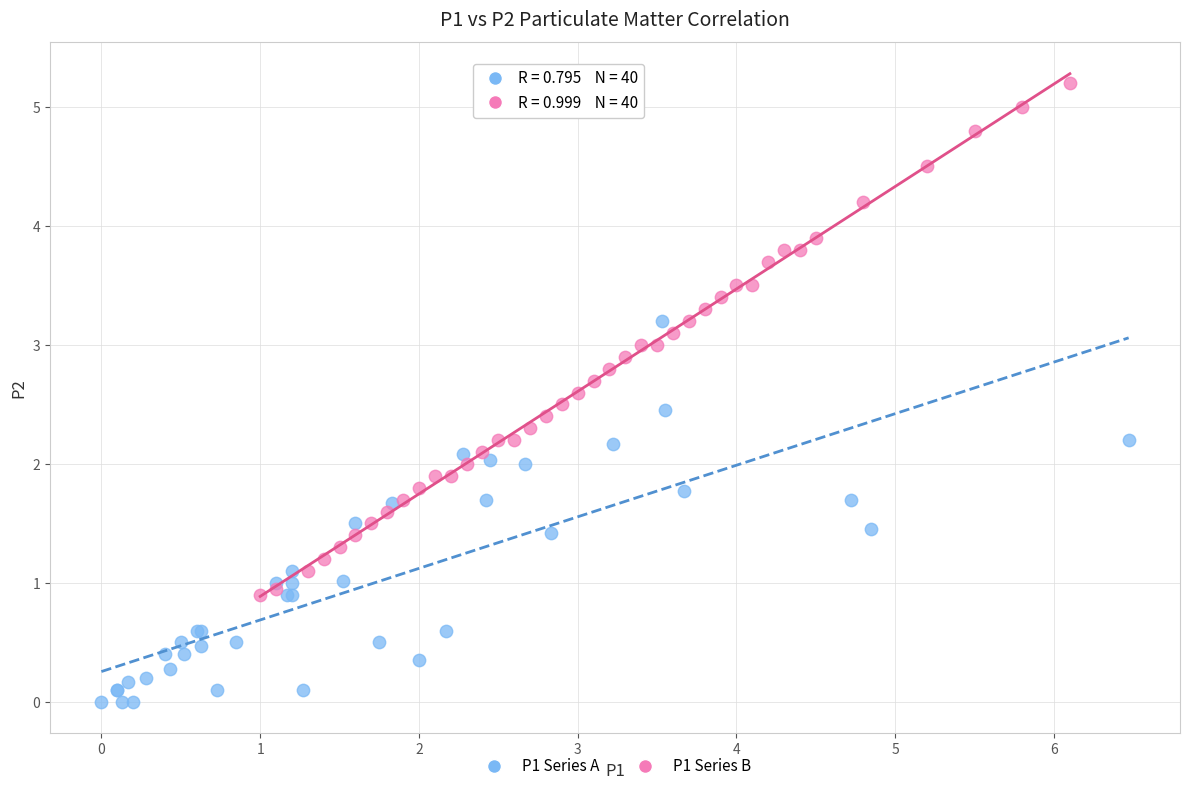

Which series reaches the minimum Y coordinate?

P1 Series A